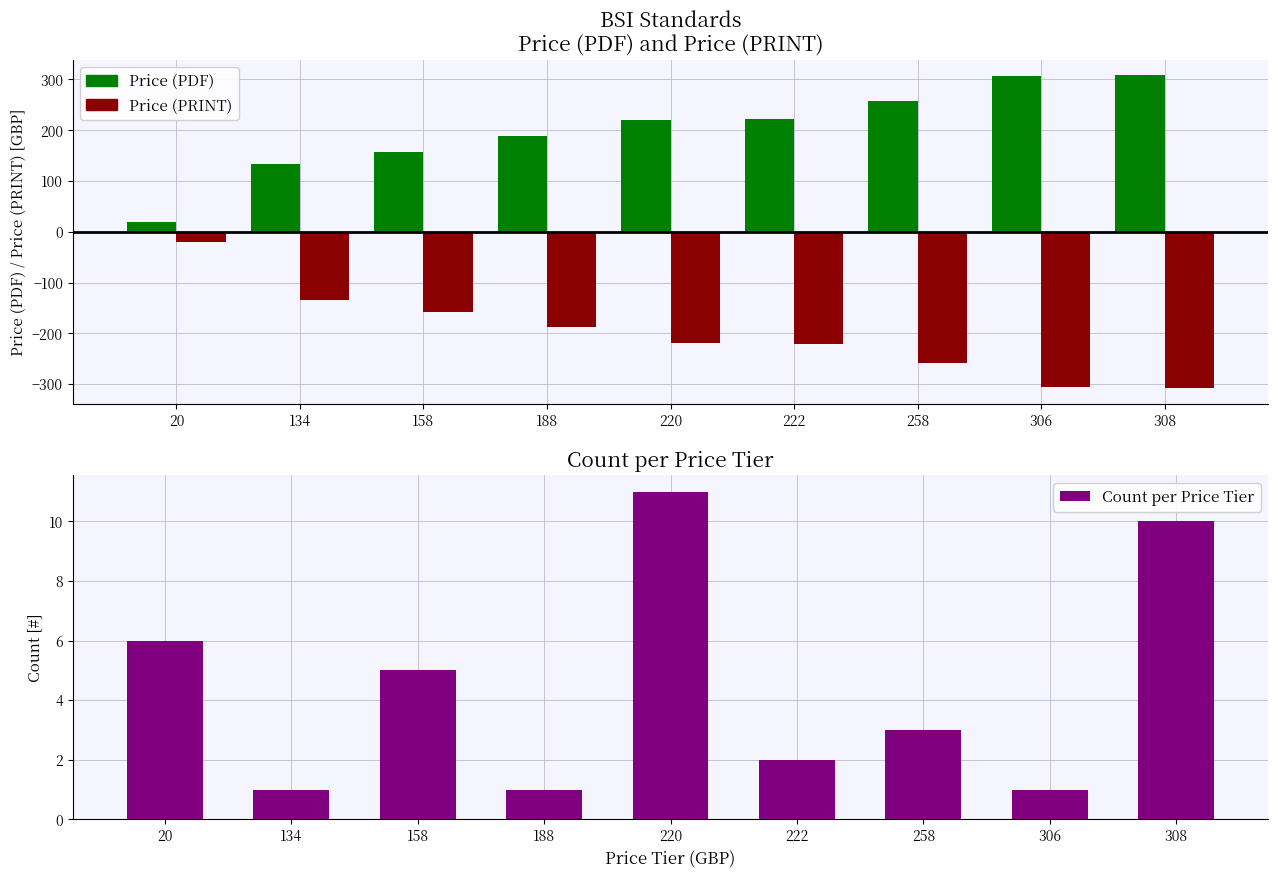

Reading left to right, list all the values displayed in this chart.

Price (PDF): 20=20	134=134	158=158	188=188	220=220	222=222	258=258	306=306	308=308
Price (PRINT): 20=-20	134=-134	158=-158	188=-188	220=-220	222=-222	258=-258	306=-306	308=-308
Count per Price Tier: 20=6	134=1	158=5	188=1	220=11	222=2	258=3	306=1	308=10